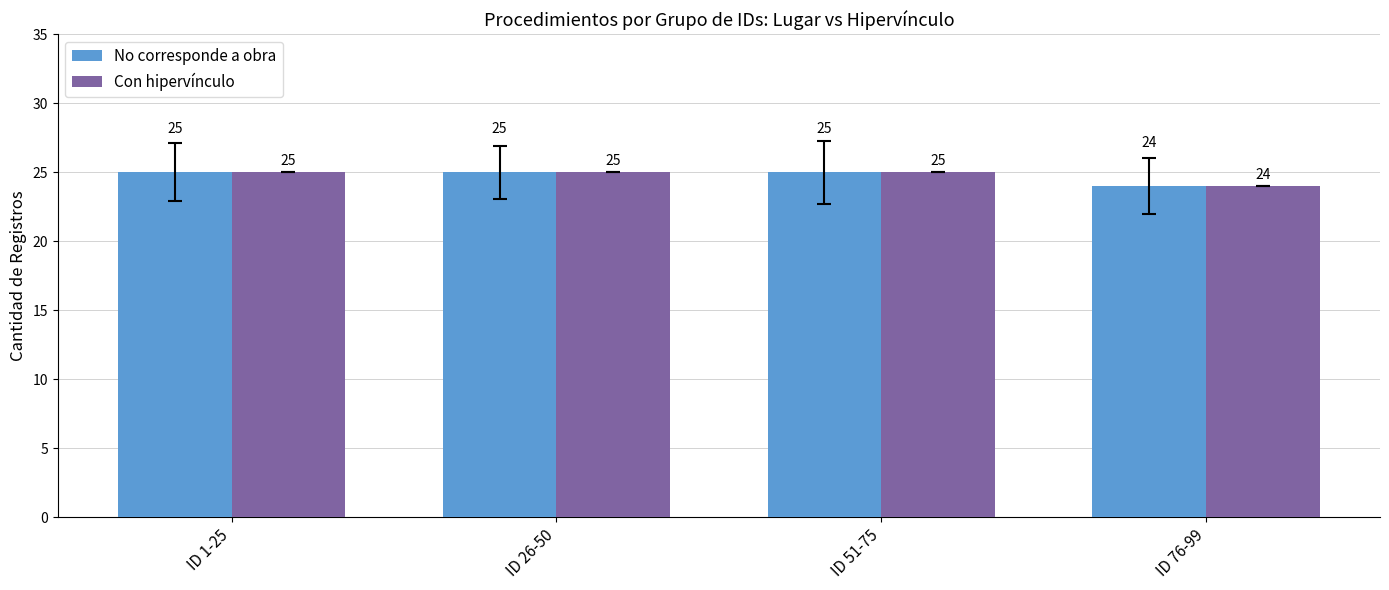

What value does the No corresponde a obra series have at ID 1-25?

25